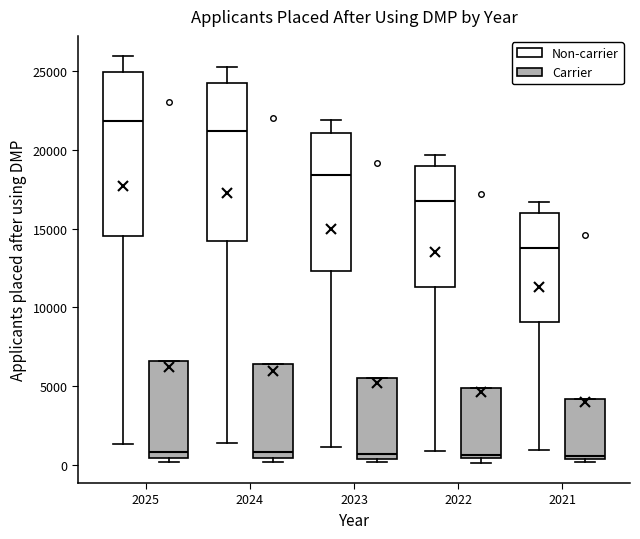

Reading left to right, read every box against the y-axis: the position of its median line, the range the box covers, and the ends of its whiskers. The values are not printed on the chart, so give them approximately, as read against the axis.

2025 (Non-carrier): median 22000, box 14500 to 25000, whiskers 1500 to 26000
2025 (Carrier): median 1000, box 500 to 6500, whiskers 0 to 6500
2024 (Non-carrier): median 21000, box 14000 to 24000, whiskers 1500 to 25500
2024 (Carrier): median 1000, box 500 to 6500, whiskers 0 to 6500
2023 (Non-carrier): median 18500, box 12500 to 21000, whiskers 1000 to 22000
2023 (Carrier): median 500 (just above the box's lower edge), box 500 to 5500, whiskers 0 to 5500
2022 (Non-carrier): median 17000, box 11500 to 19000, whiskers 1000 to 19500
2022 (Carrier): median 500 (just above the box's lower edge), box 500 to 5000, whiskers 0 to 5000
2021 (Non-carrier): median 14000, box 9000 to 16000, whiskers 1000 to 16500
2021 (Carrier): median 500 (just above the box's lower edge), box 500 to 4000, whiskers 0 to 4000